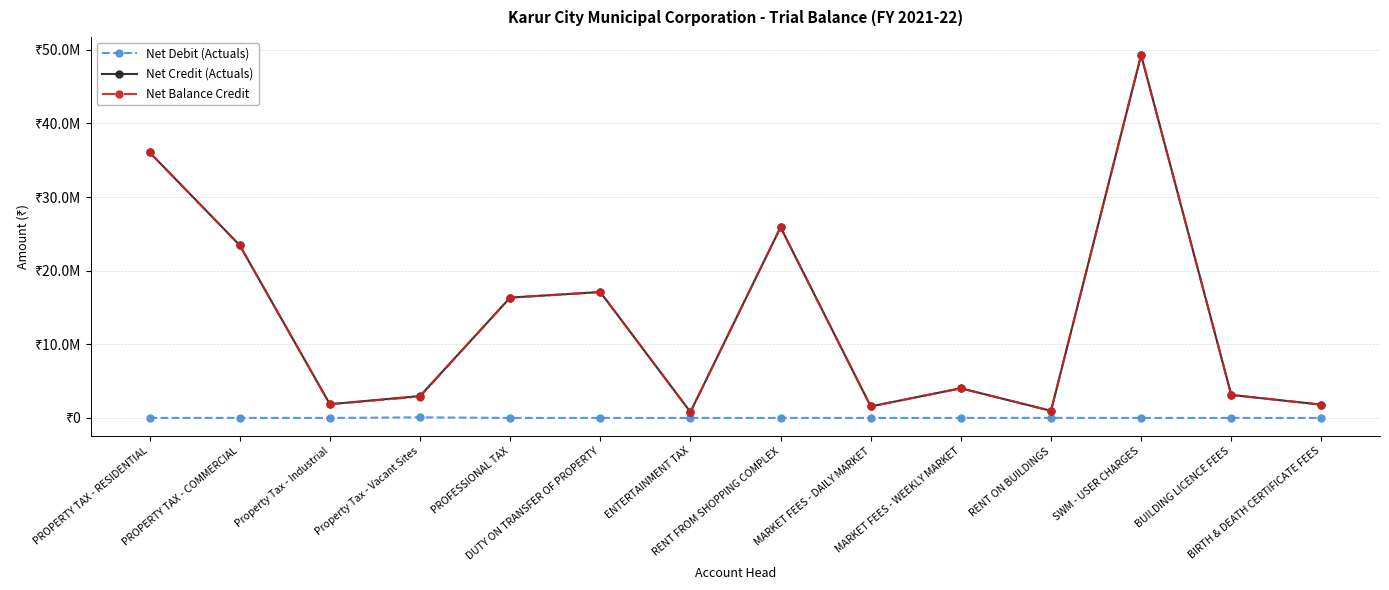

Where does the Net Credit (Actuals) series first go above 4026829?

PROPERTY TAX - RESIDENTIAL